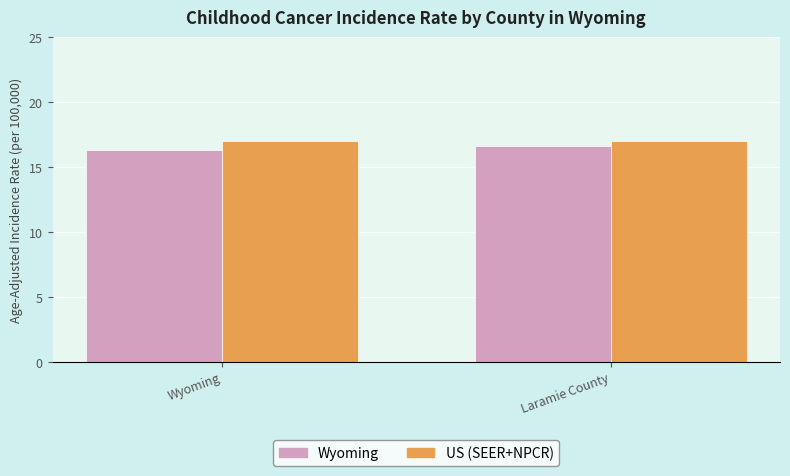

Rank the series by their maximum value, from highest to lowest.

US (SEER+NPCR), Wyoming